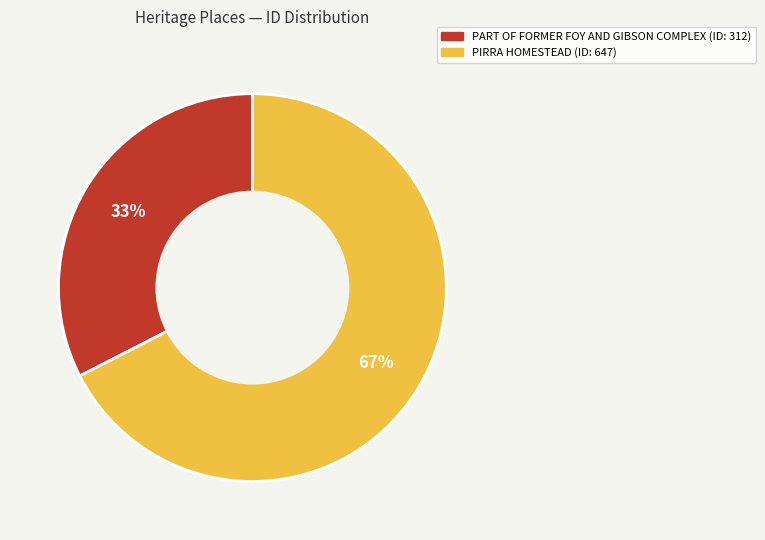

To the nearest percent, what is the average slice percentage?

50%